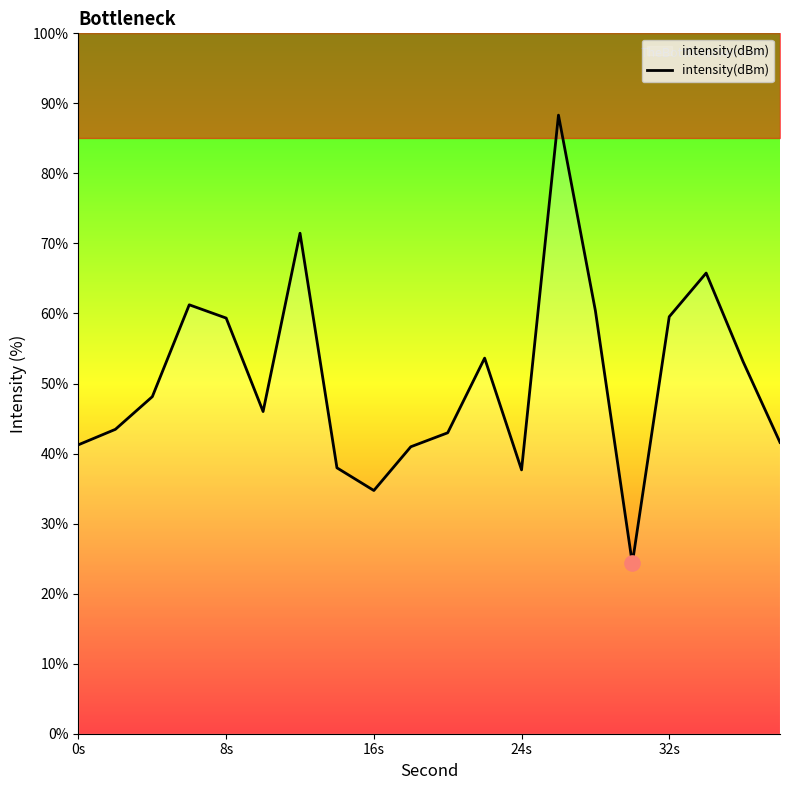

What is the minimum value for intensity(dBm)?

24.3